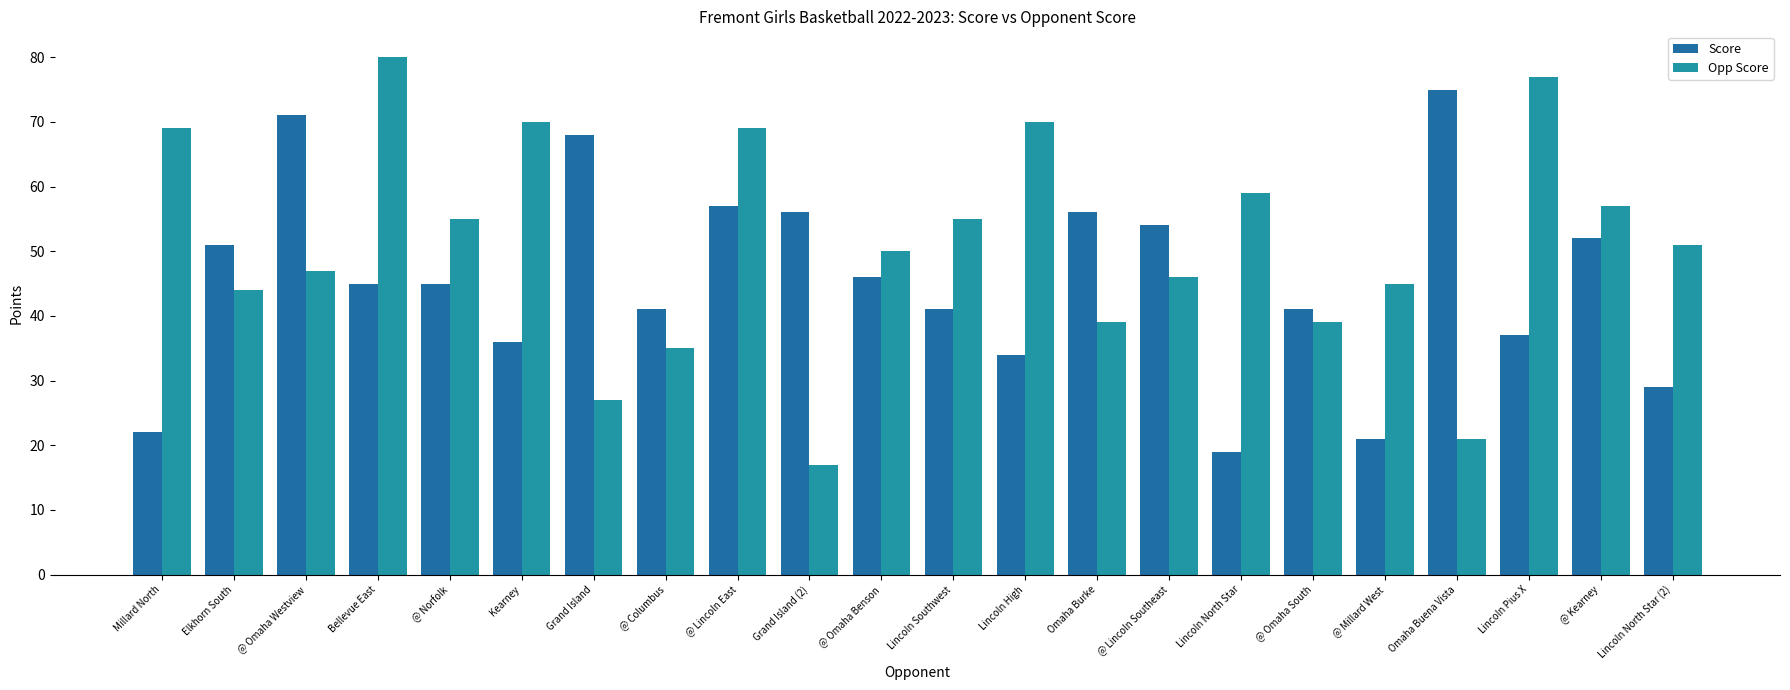

Count the number of categories in the chart.

22